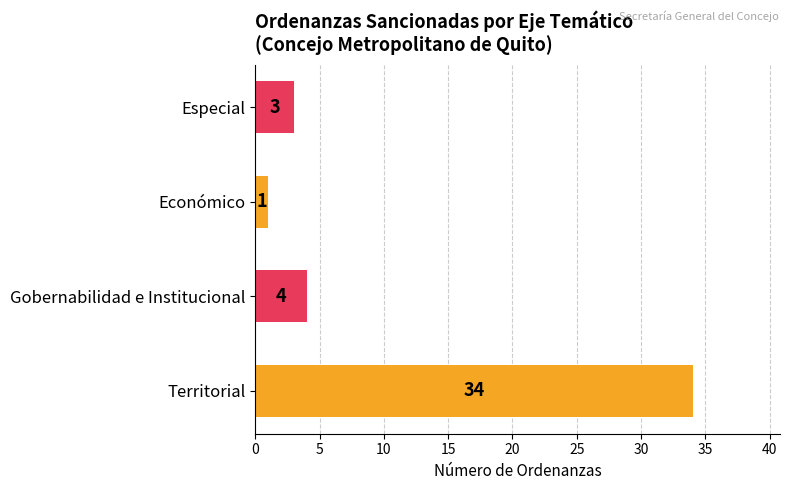

How many values are below 4?

2